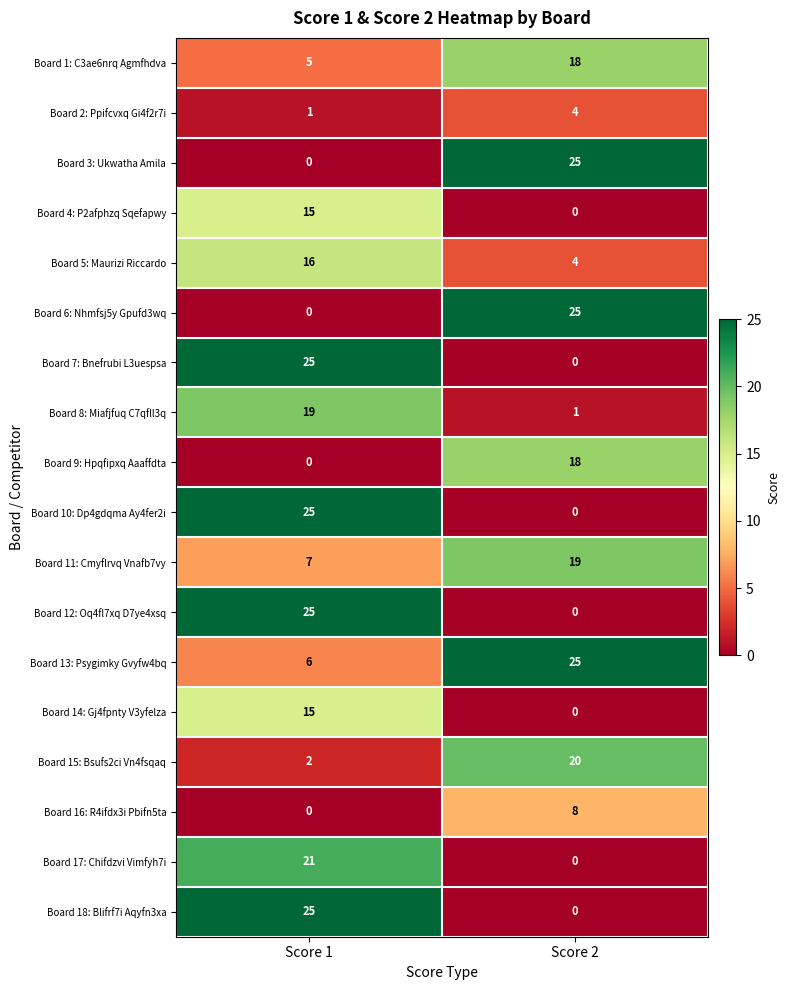

True or false: Board 6: Nhmfsj5y Gpufd3wq has a value of 0 at Score 1.

True